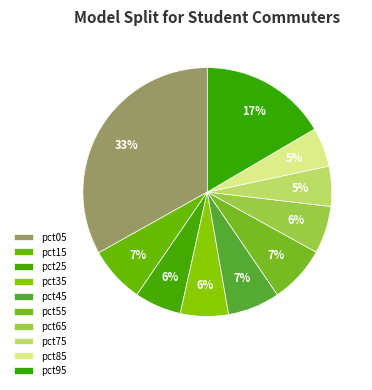

Does any single category account for the majority?

No